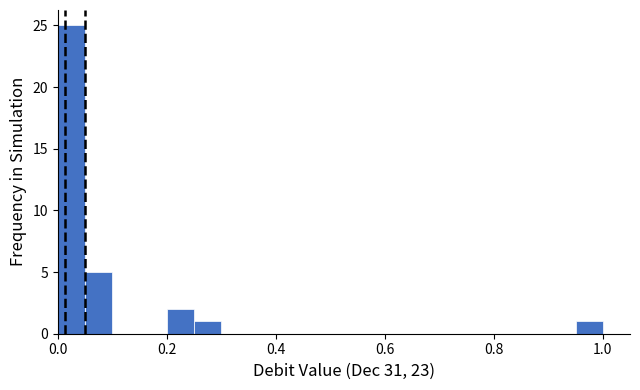

Around what value on the x-axis is the tallest bar? Give the approximate position of its centre, as read against the axis.

0.02